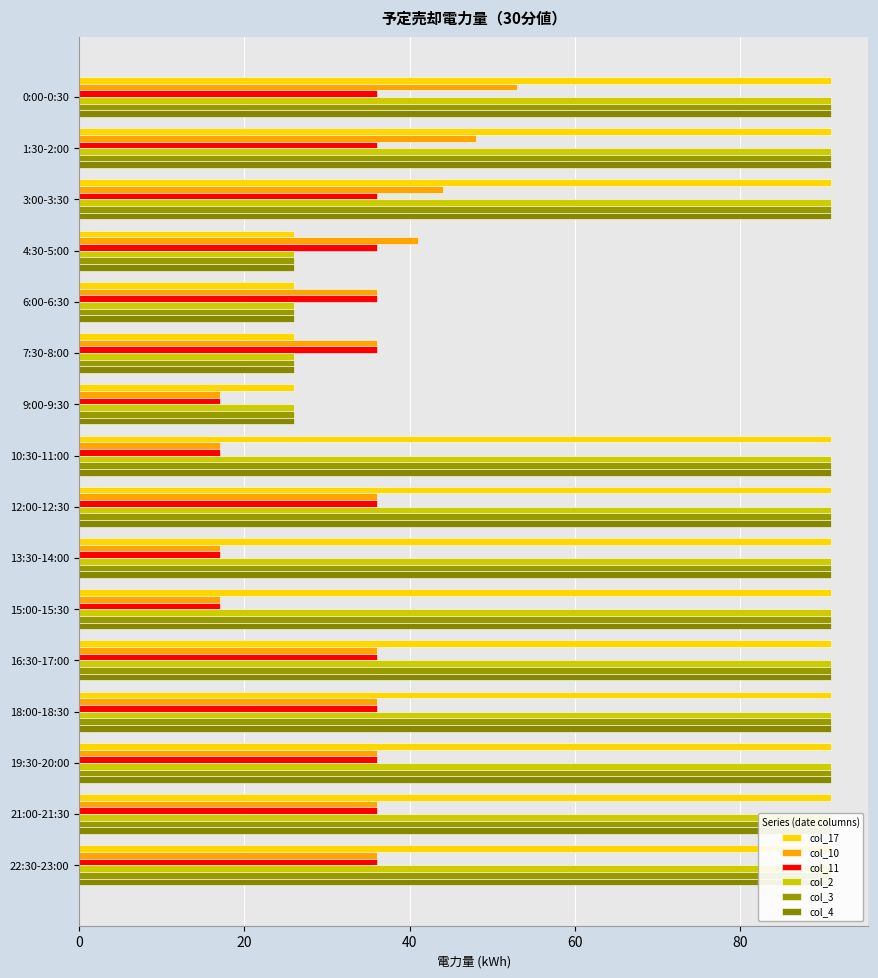

Which series has the largest total across all categories?

col_17